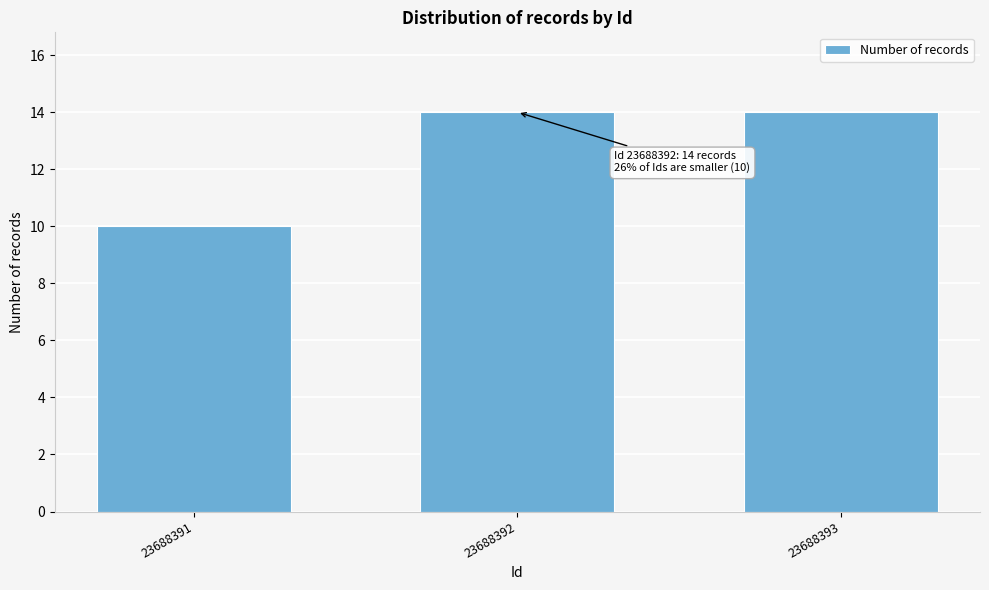

Reading right to left, extract all data points from this chart.

14	14	10